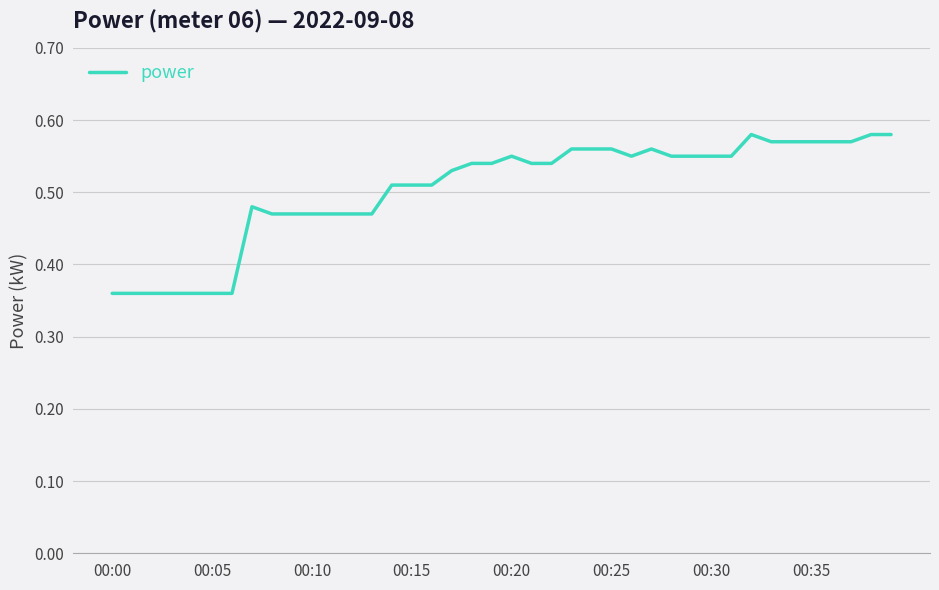

Reading left to right, list all the values displayed in this chart.

0.4	0.4	0.4	0.4	0.4	0.4	0.4	0.5	0.5	0.5	0.5	0.5	0.5	0.5	0.5	0.5	0.5	0.5	0.5	0.5	0.6	0.5	0.5	0.6	0.6	0.6	0.6	0.6	0.6	0.6	0.6	0.6	0.6	0.6	0.6	0.6	0.6	0.6	0.6	0.6